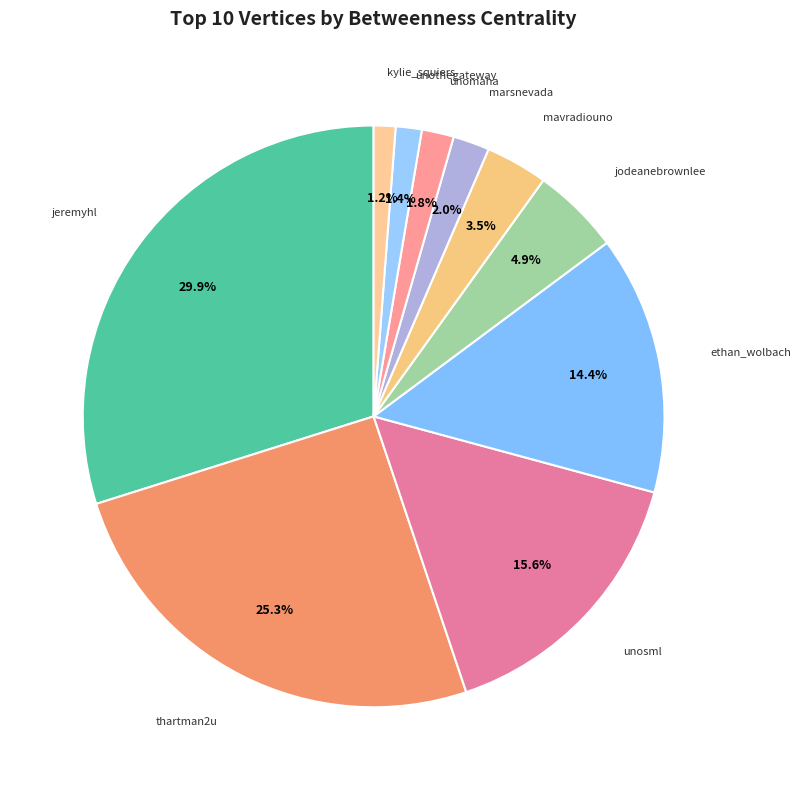

What percentage is NOT represented by marsnevada?

98.0%